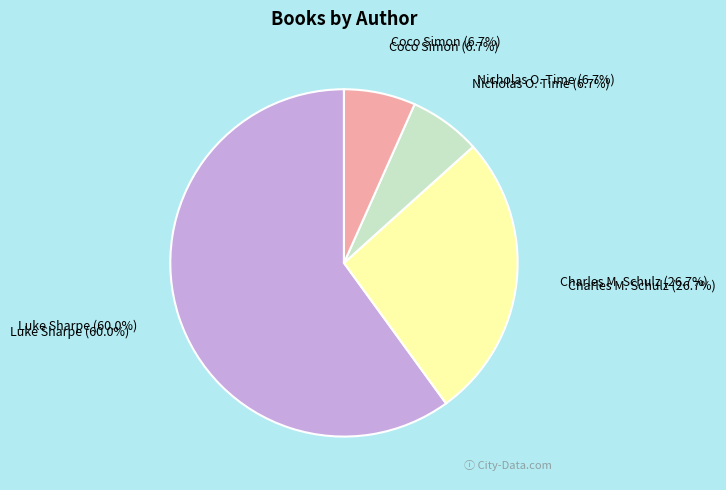

Which slice is the largest?

Luke Sharpe (486888913)